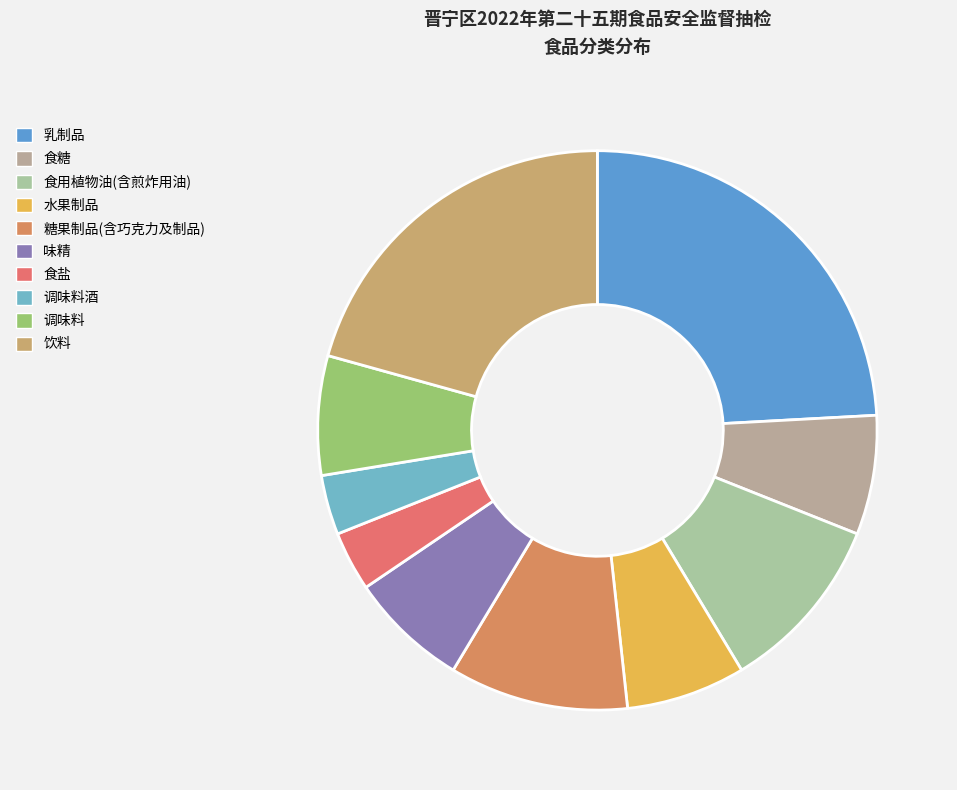

Count the number of slices in the pie.

10